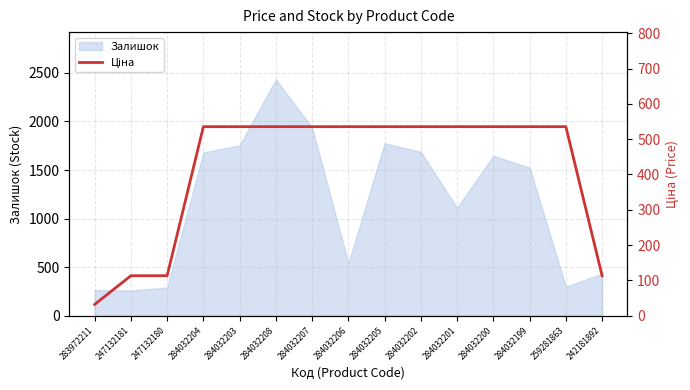

What is the maximum value for Залишок?

2433